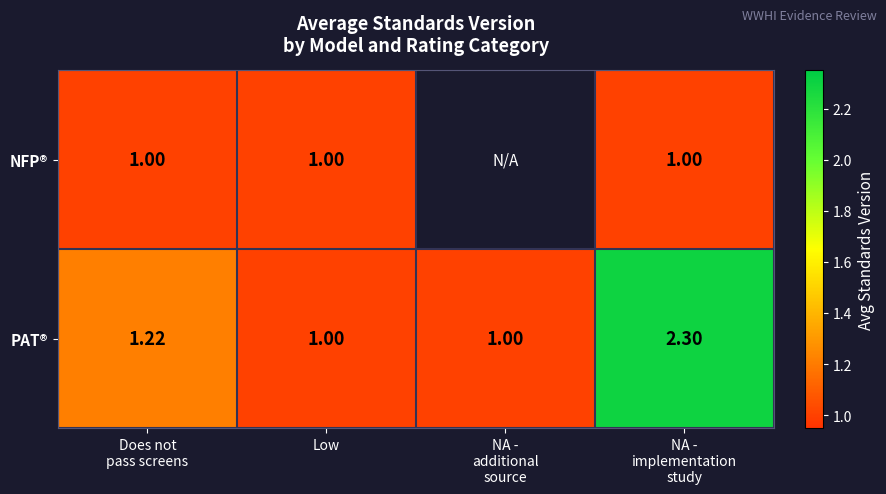

What is the difference between the PAT® values at Does not pass screens and NA - implementation study?

1.1